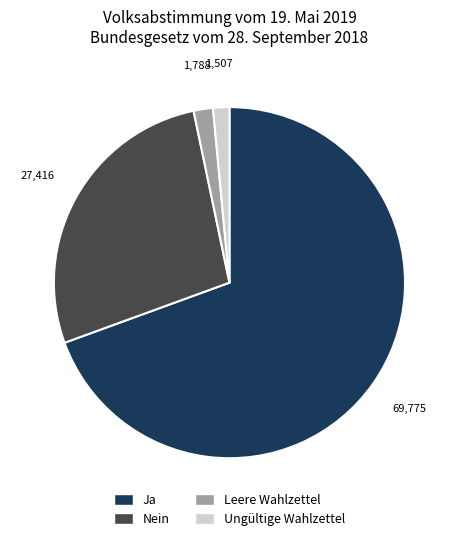

Which slice represents more than half of the pie?

Ja